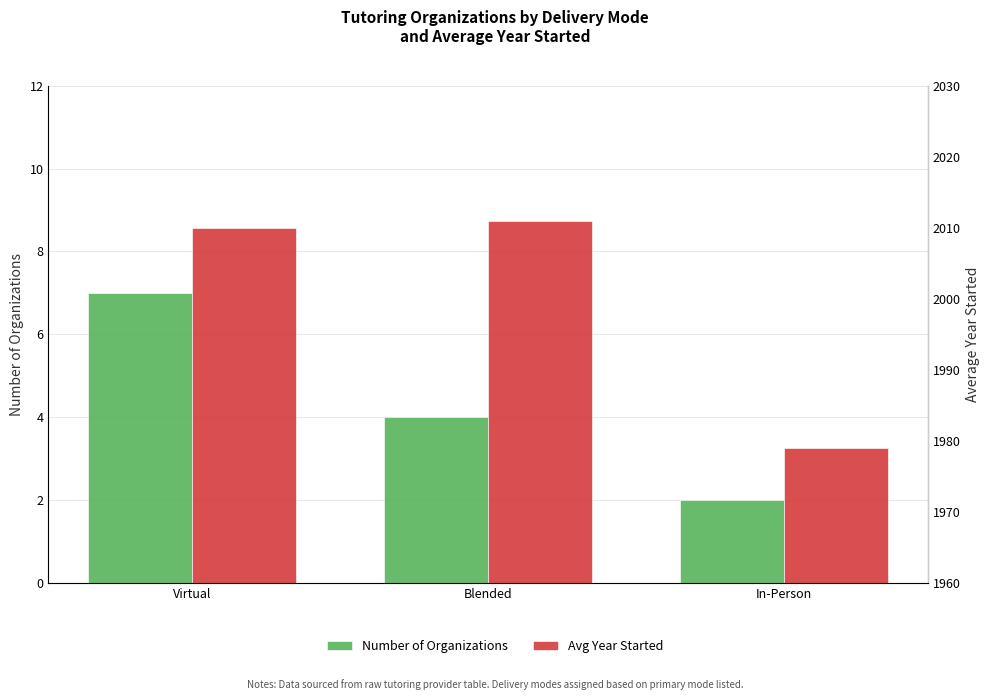

Reading right to left, list all the values displayed in this chart.

Number of Organizations: In-Person=2	Blended=4	Virtual=7
Avg Year Started: In-Person=1979	Blended=2011	Virtual=2010